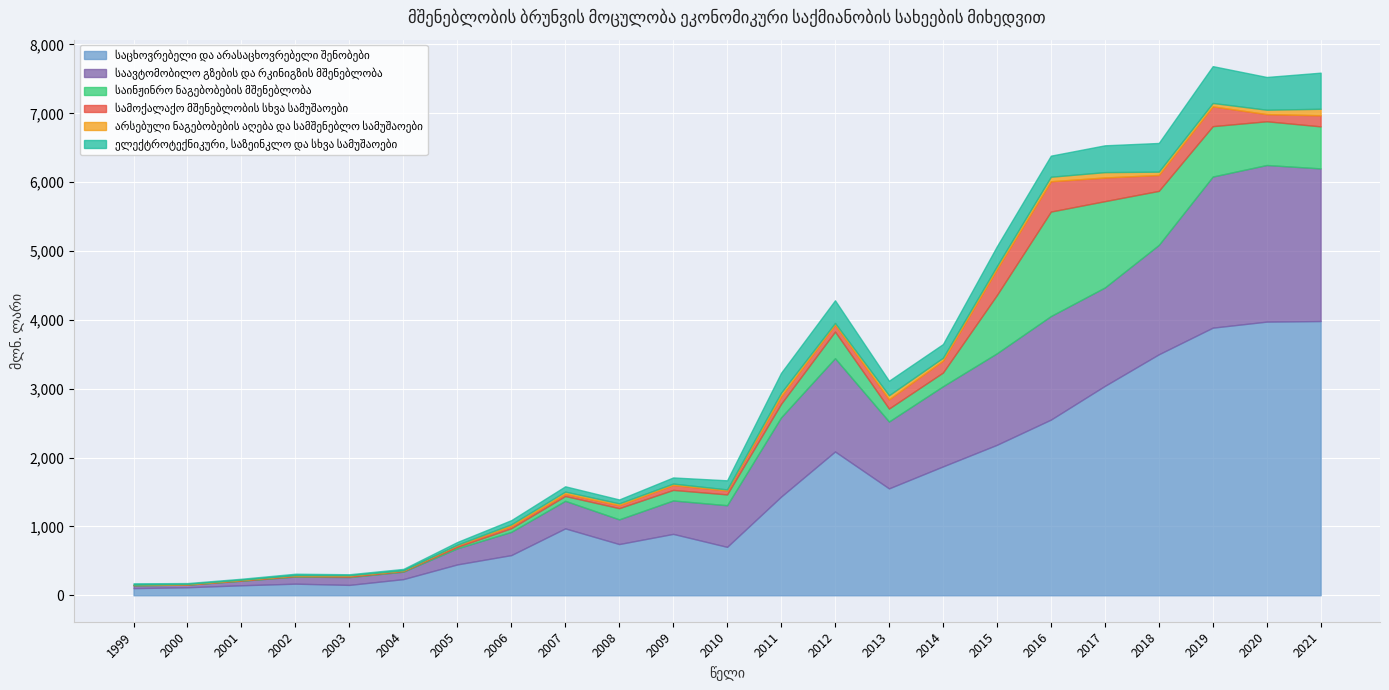

How many values in the საინჟინრო ნაგებობების მშენებლობა series exceed 162?

12